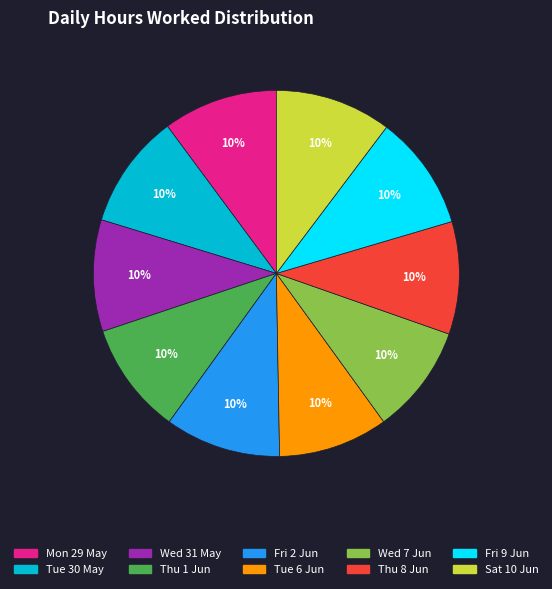

Do Thu 1 Jun and Wed 7 Jun together represent more than half of the pie?

No